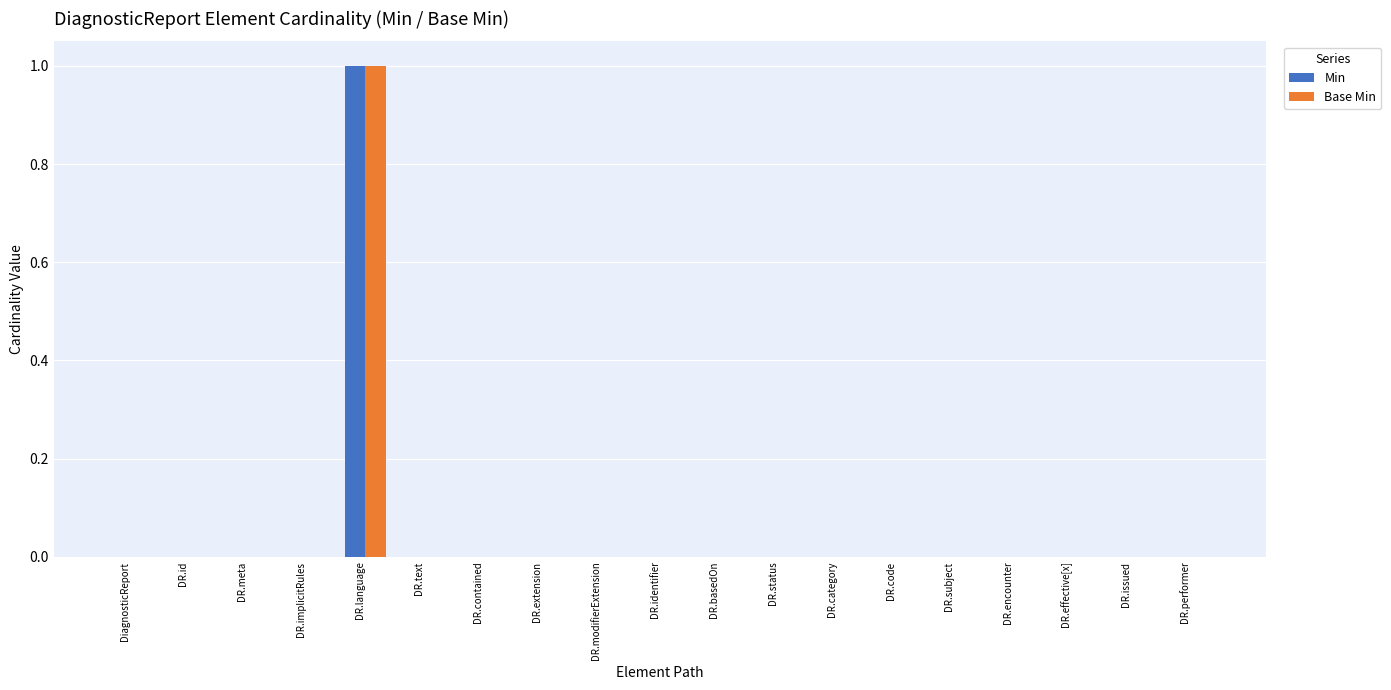

Reading left to right, transcribe all the data shown in this chart.

Min: DiagnosticReport=0	DR.id=0	DR.meta=0	DR.implicitRules=0	DR.language=1	DR.text=0	DR.contained=0	DR.extension=0	DR.modifierExtension=0	DR.identifier=0	DR.basedOn=0	DR.status=0	DR.category=0	DR.code=0	DR.subject=0	DR.encounter=0	DR.effective[x]=0	DR.issued=0	DR.performer=0
Base Min: DiagnosticReport=0	DR.id=0	DR.meta=0	DR.implicitRules=0	DR.language=1	DR.text=0	DR.contained=0	DR.extension=0	DR.modifierExtension=0	DR.identifier=0	DR.basedOn=0	DR.status=0	DR.category=0	DR.code=0	DR.subject=0	DR.encounter=0	DR.effective[x]=0	DR.issued=0	DR.performer=0